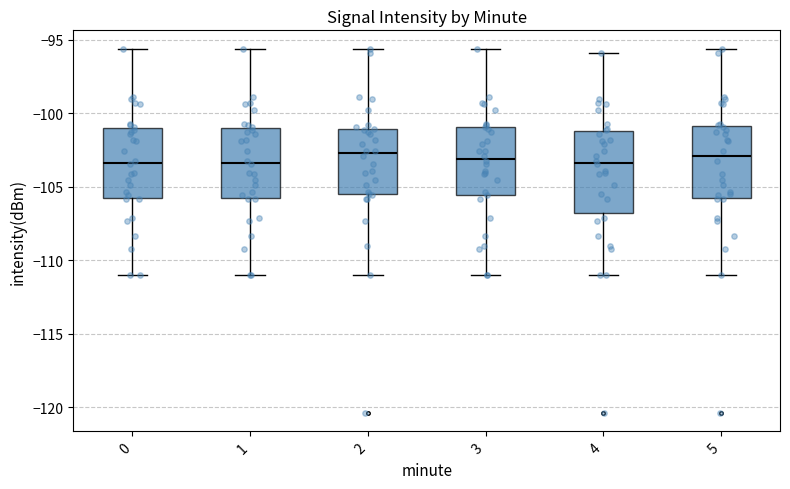

Which box is the tallest, from its lower edge to its upper edge?

4